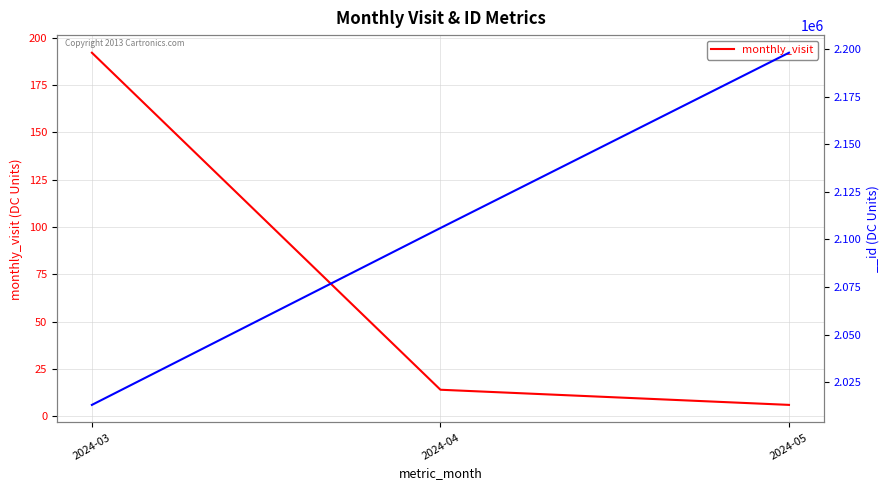

Rank the categories by value from highest to lowest.

2024-03, 2024-04, 2024-05